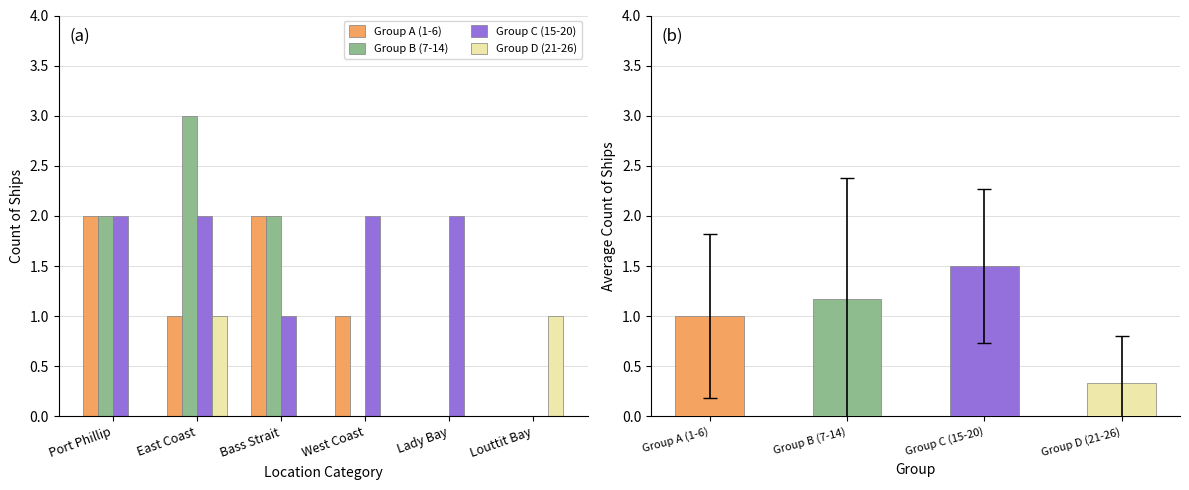

What is the highest value of the Group D (21-26) series?

1